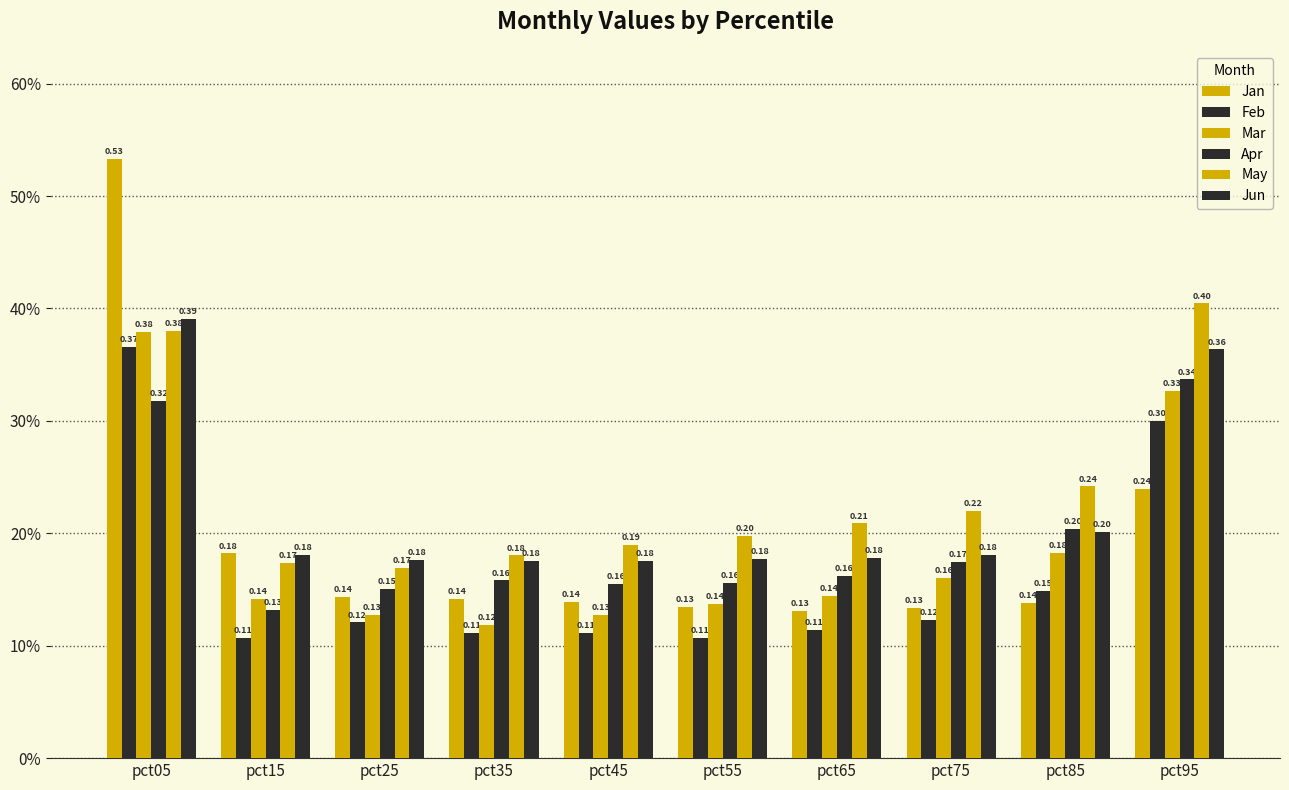

Are the bars horizontal?

No